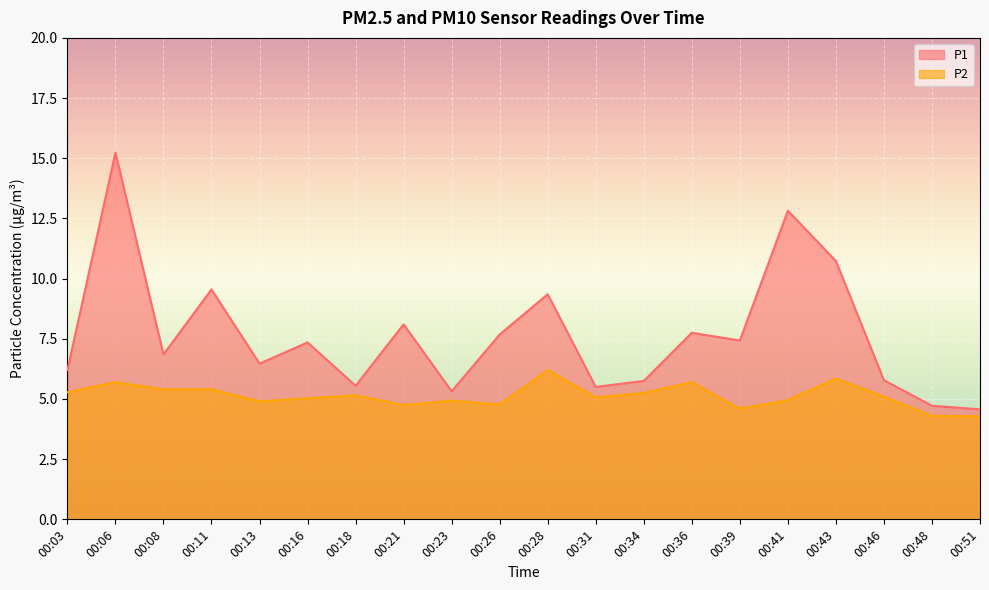

What is the value of the P2 point at the 20th from the left?

4.3